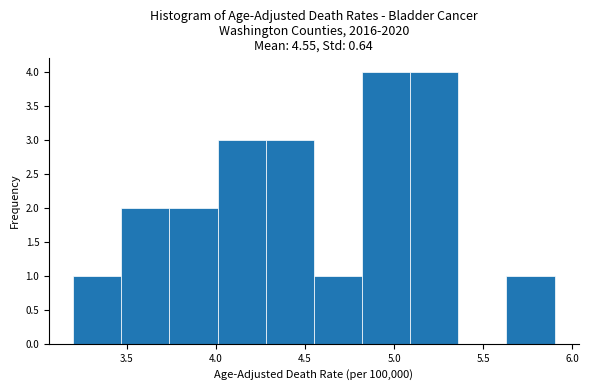

How tall is the bar that spans 4.55 to 4.82 on the x-axis? Neither the bar edges nor the heights are printed on the chart, so give them approximately, as read against the axes.

1